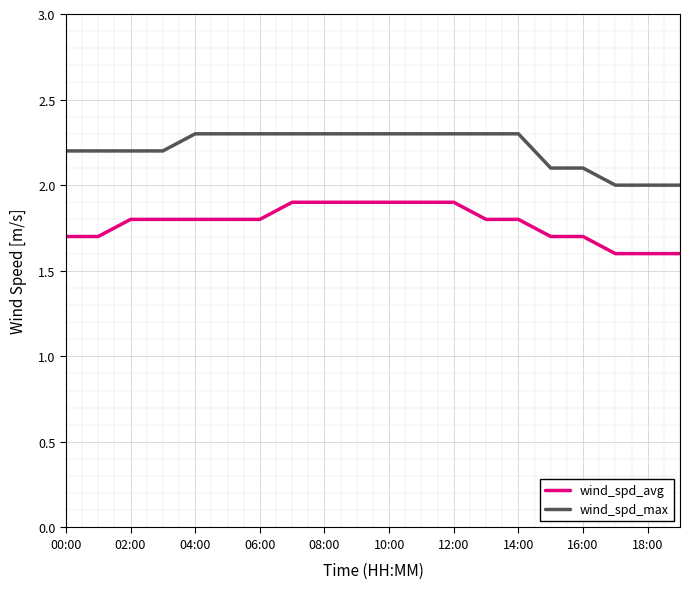

What is the difference between the maximum and minimum values in the wind_spd_max series?

0.3